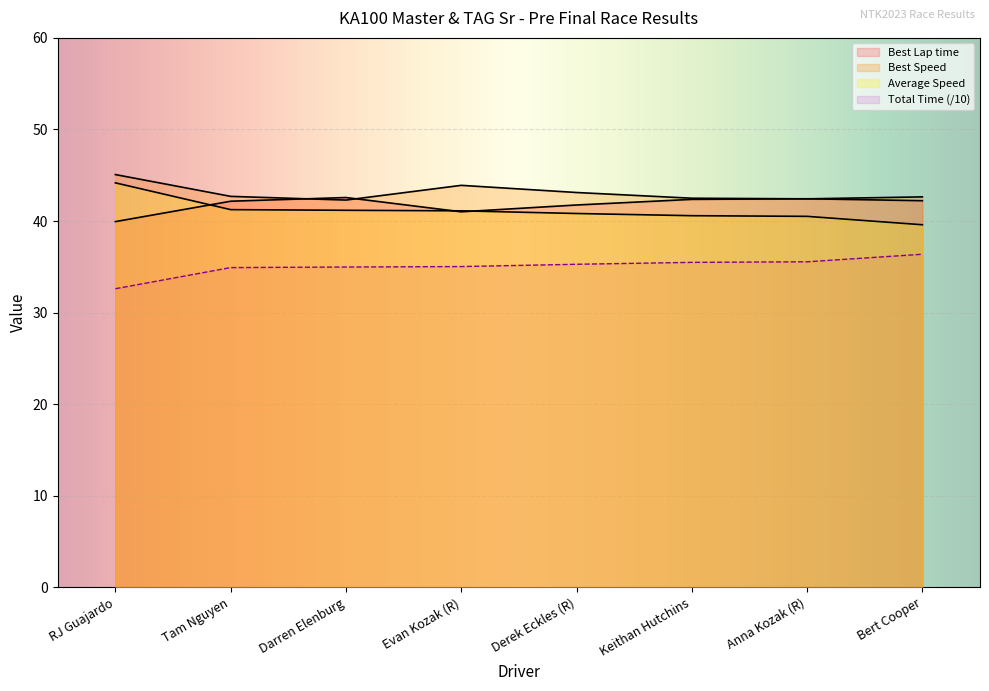

Rank the series at Bert Cooper from lowest to highest value.

Total Time, Average Speed, Best Lap time, Best Speed